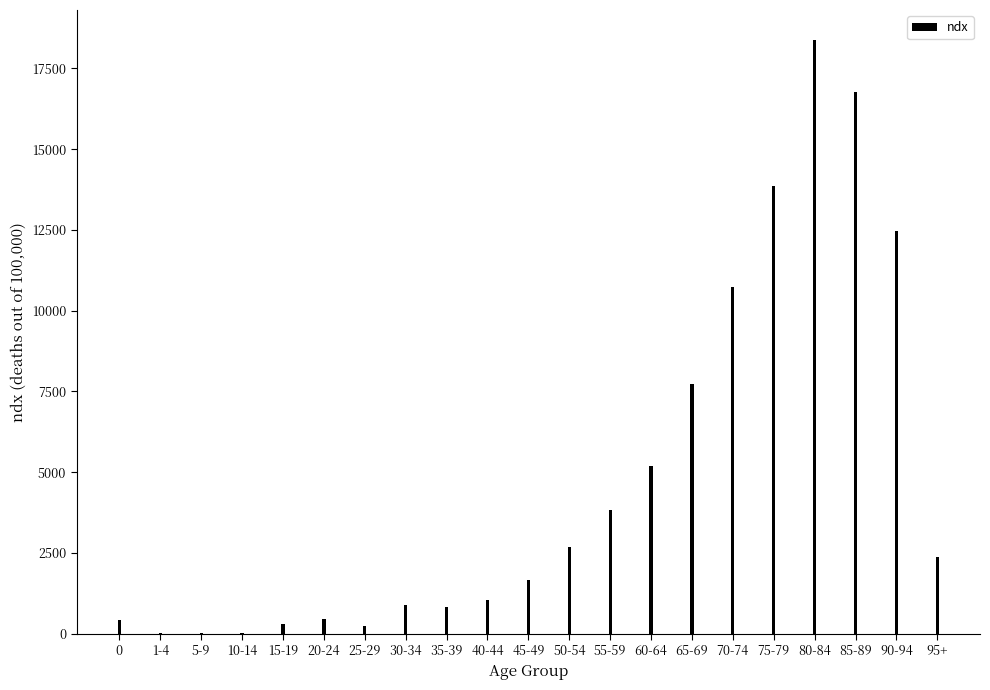

What is the sum of all values?

100000